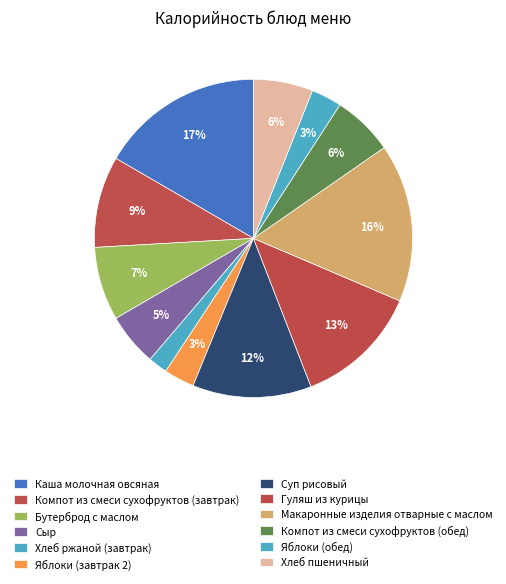

The Макаронные изделия отварные с маслом slice represents 16% of the pie. True or false?

True